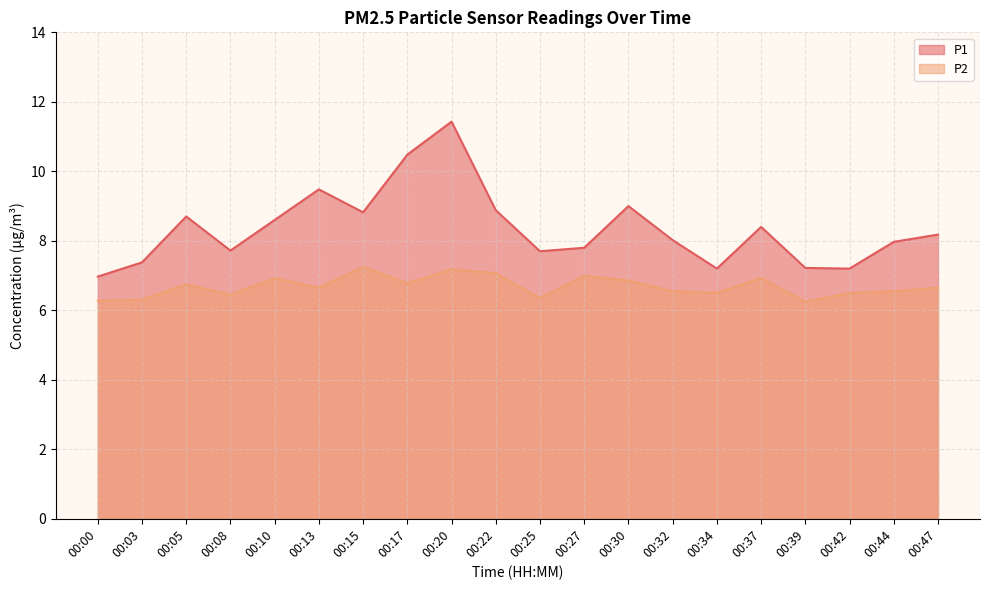

What is the total value across all series at 00:08?

14.2